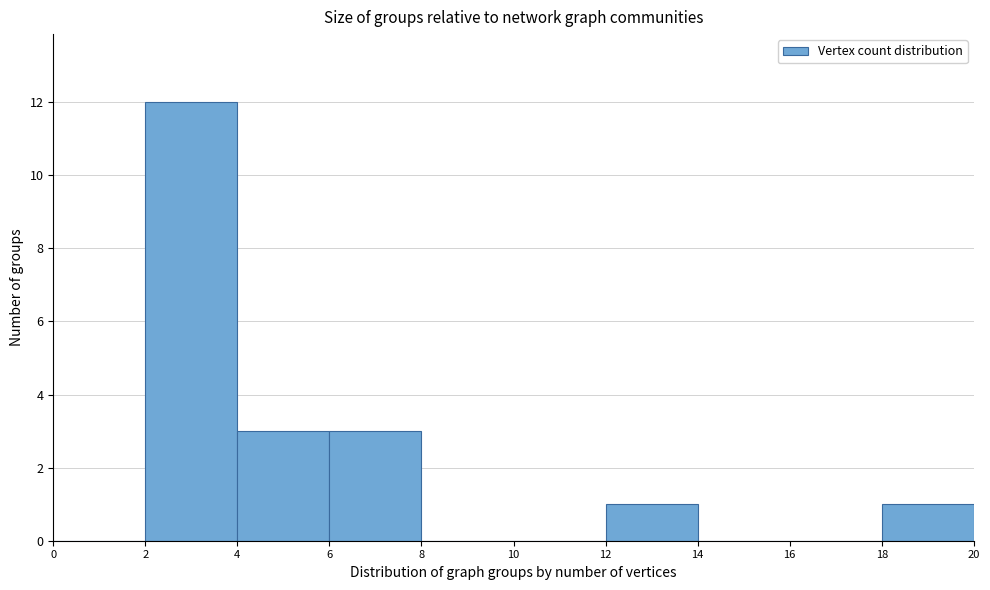

Reading left to right, transcribe this chart: for each bar, give the range it covers on the x-axis and its height. The values are not printed on the chart, so give them approximately, as read against the axis.

0 to 2: 0
2 to 4: 12
4 to 6: 3
6 to 8: 3
8 to 10: 0
10 to 12: 0
12 to 14: 1
14 to 16: 0
16 to 18: 0
18 to 20: 1